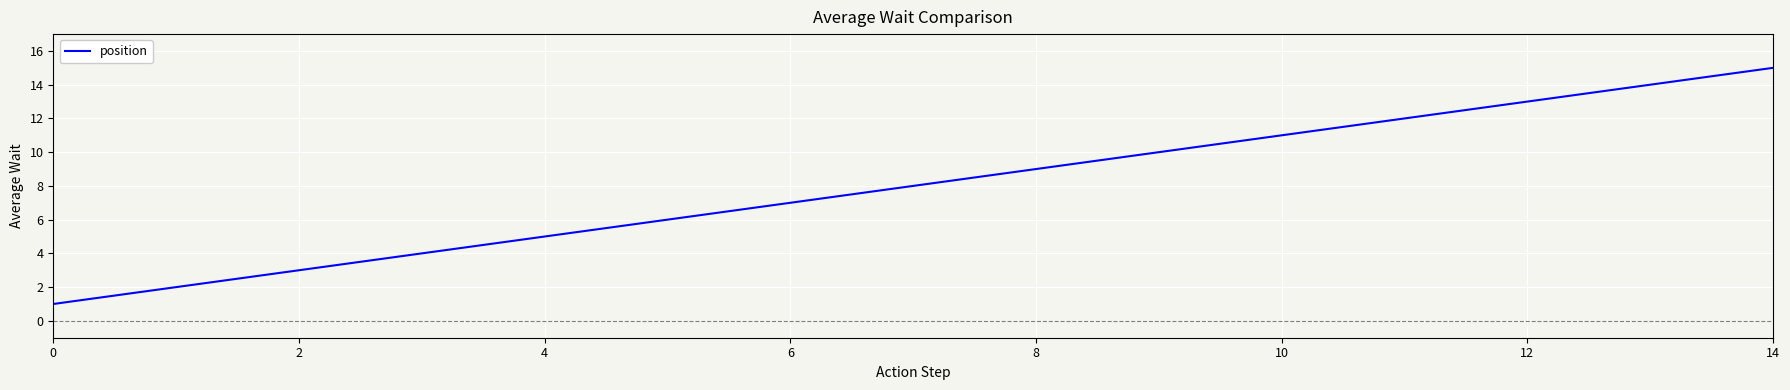

What is the greatest value displayed?

15